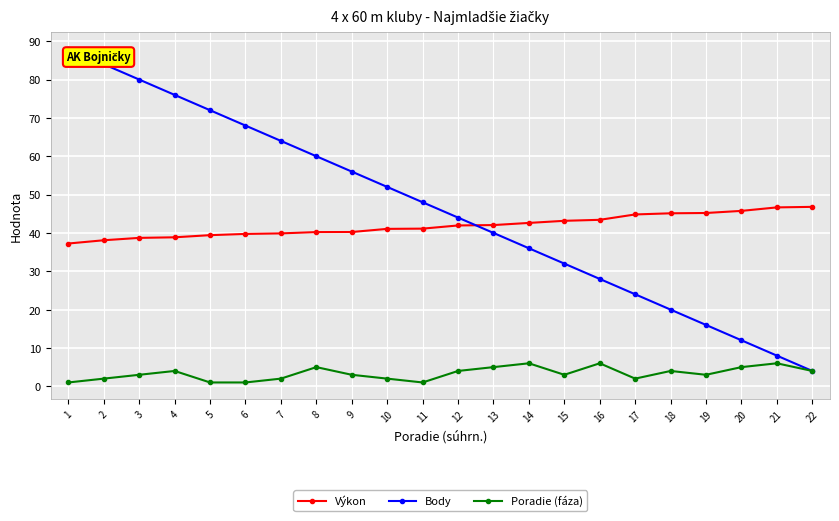

Which series has the largest total across all categories?

Body